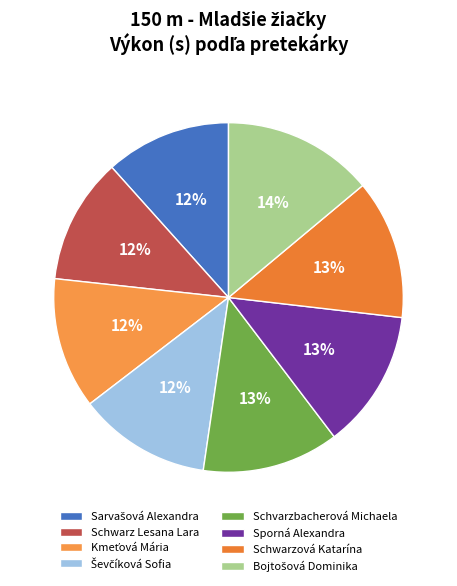

How many slices are in this pie chart?

8